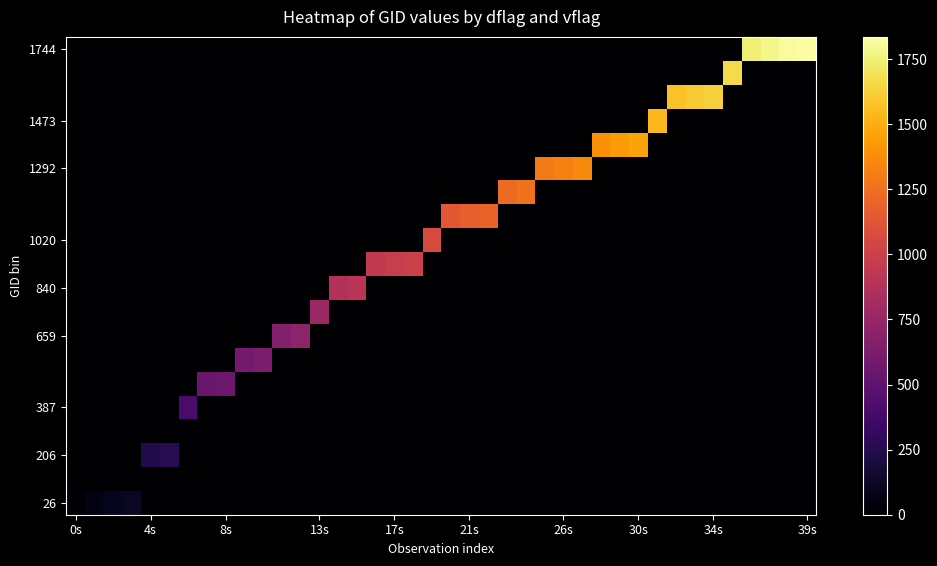

How many data points does each series have?

40